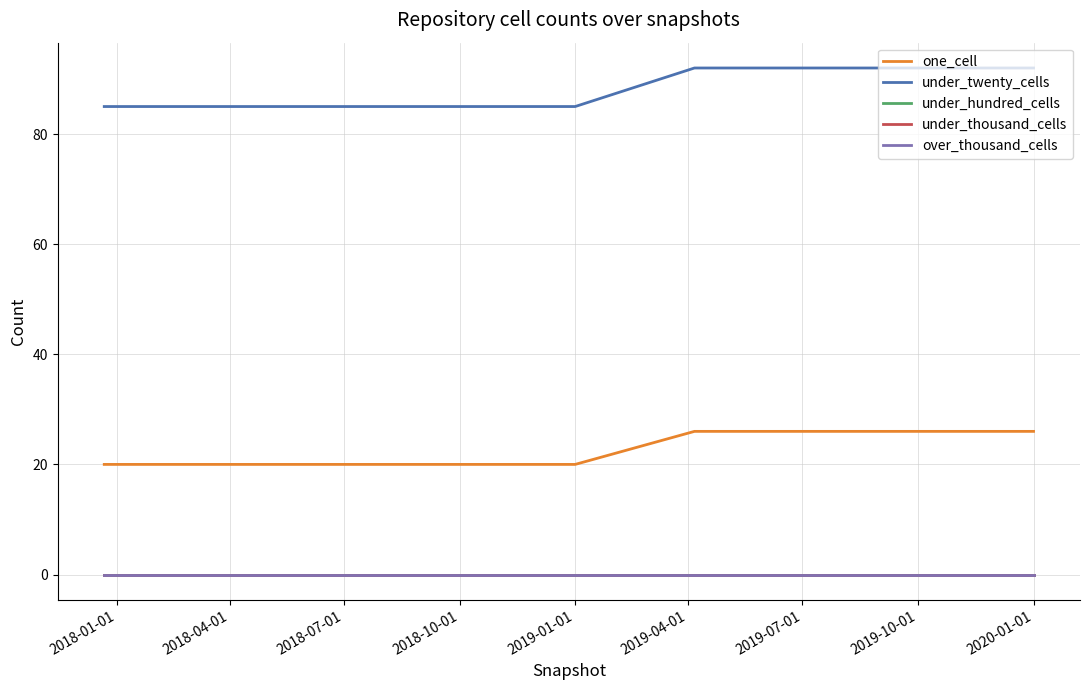

Does the chart display data point markers on the line(s)?

No